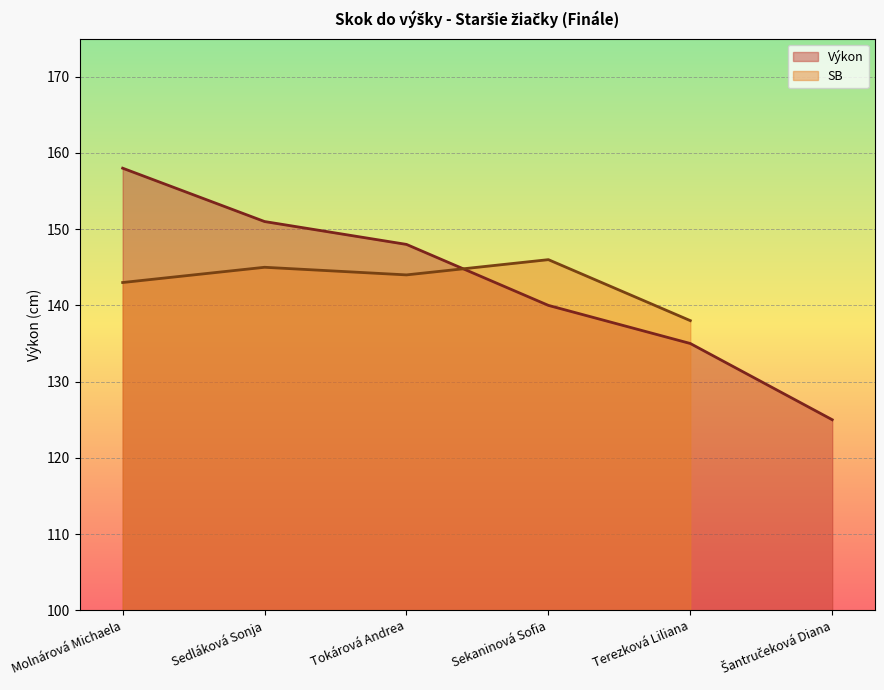

Is it true that the value at Terezková Liliana is 63?

False